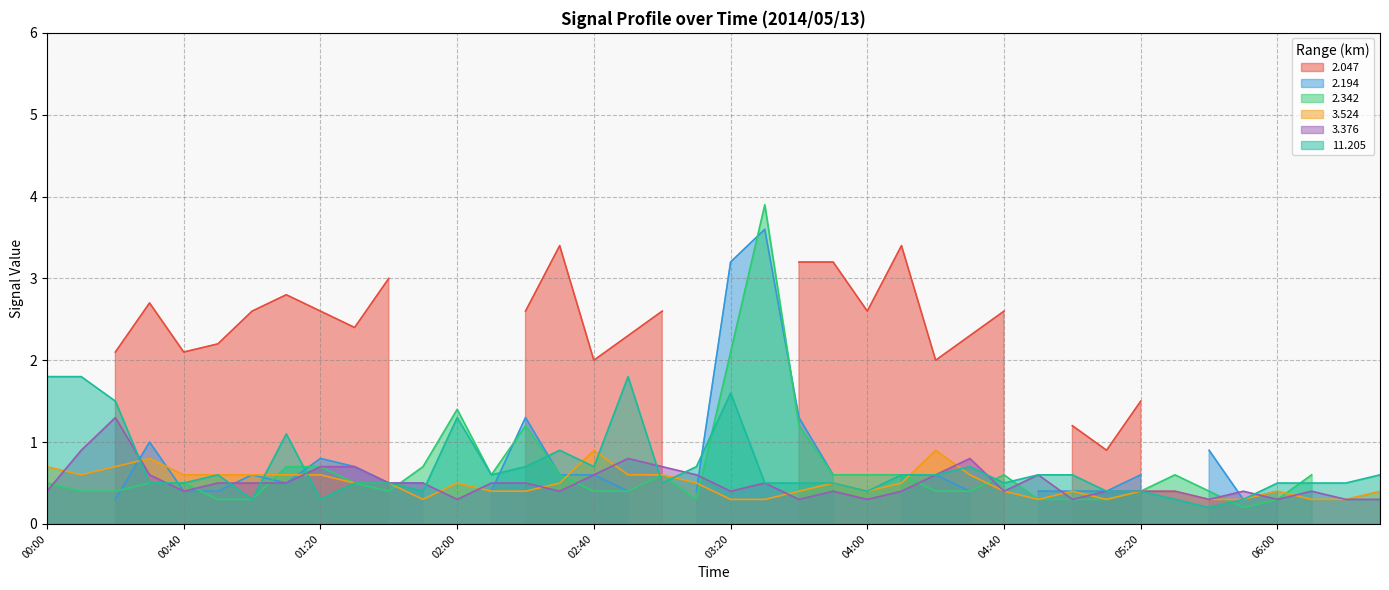

What is the approximate value of 11.205 at 04:10?

0.6